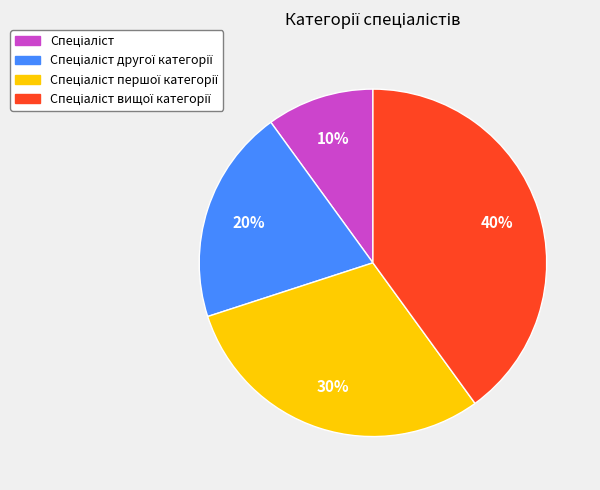

To the nearest percent, what is the difference between the largest and smallest slice percentages?

30%